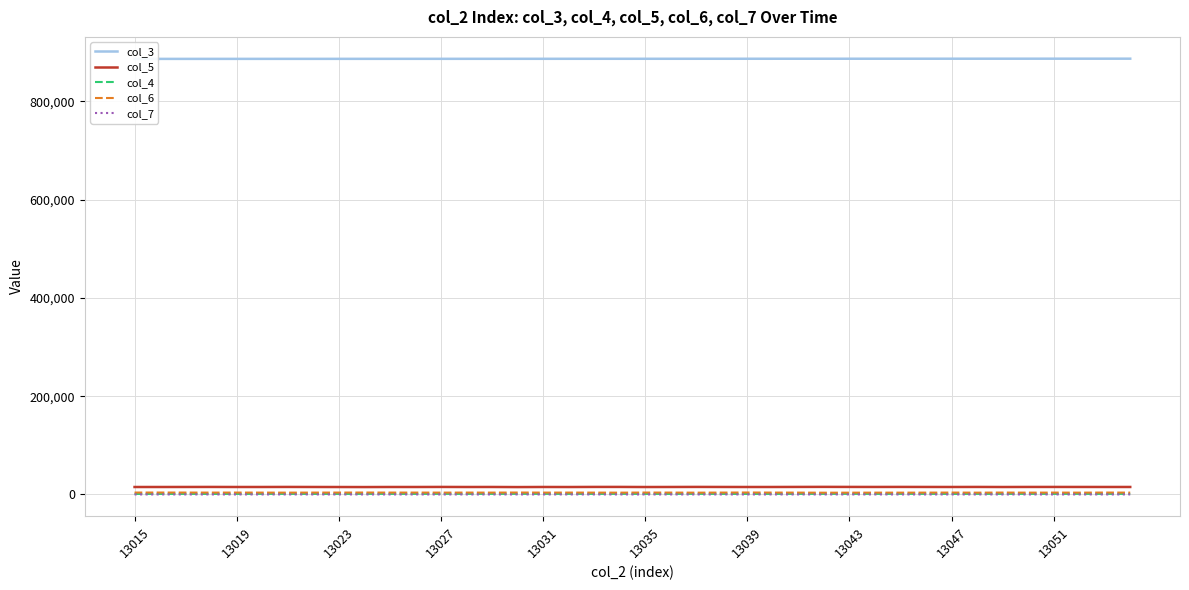

Rank the series by their maximum value, from lowest to highest.

col_7, col_4, col_6, col_5, col_3